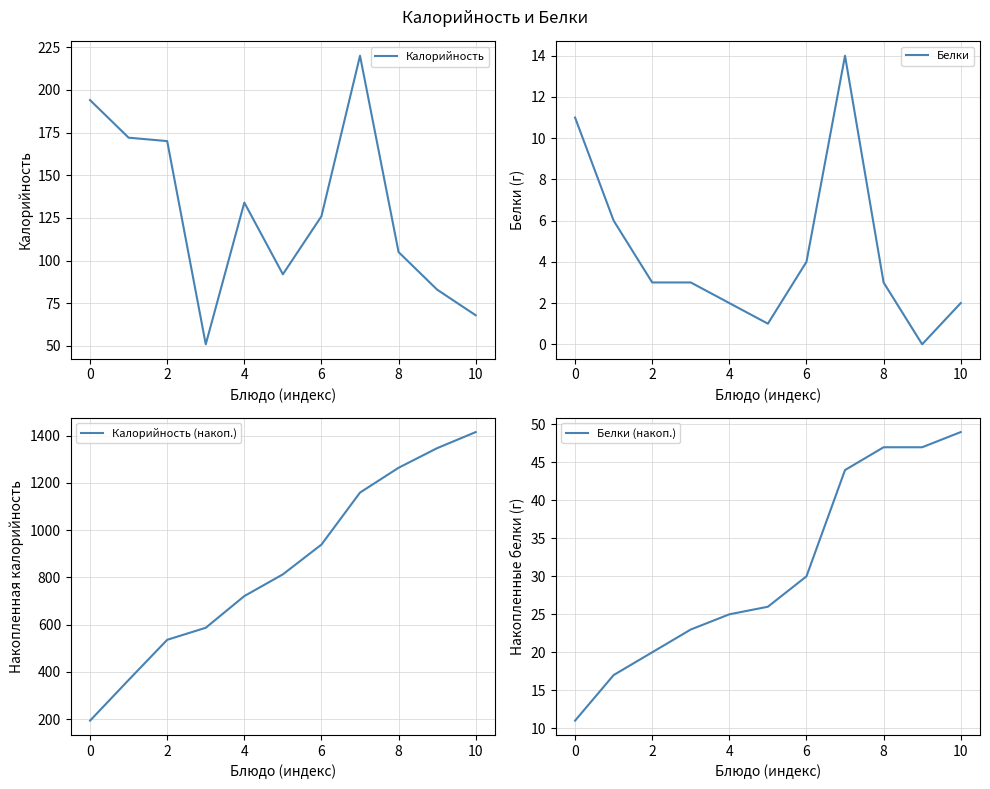

Reading left to right, extract all data points from this chart.

Калорийность: 194	172	170	51	134	92	126	220	105	83	68
Белки: 11	6	3	3	2	1	4	14	3	0	2
Калорийность (накоп.): 194	366	536	587	721	813	939	1159	1264	1347	1415
Белки (накоп.): 11	17	20	23	25	26	30	44	47	47	49